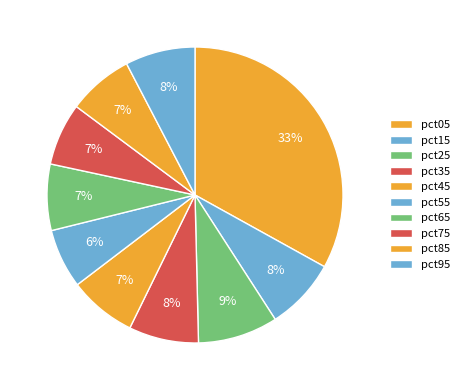

To the nearest percent, what portion does pct65 represent?

7%